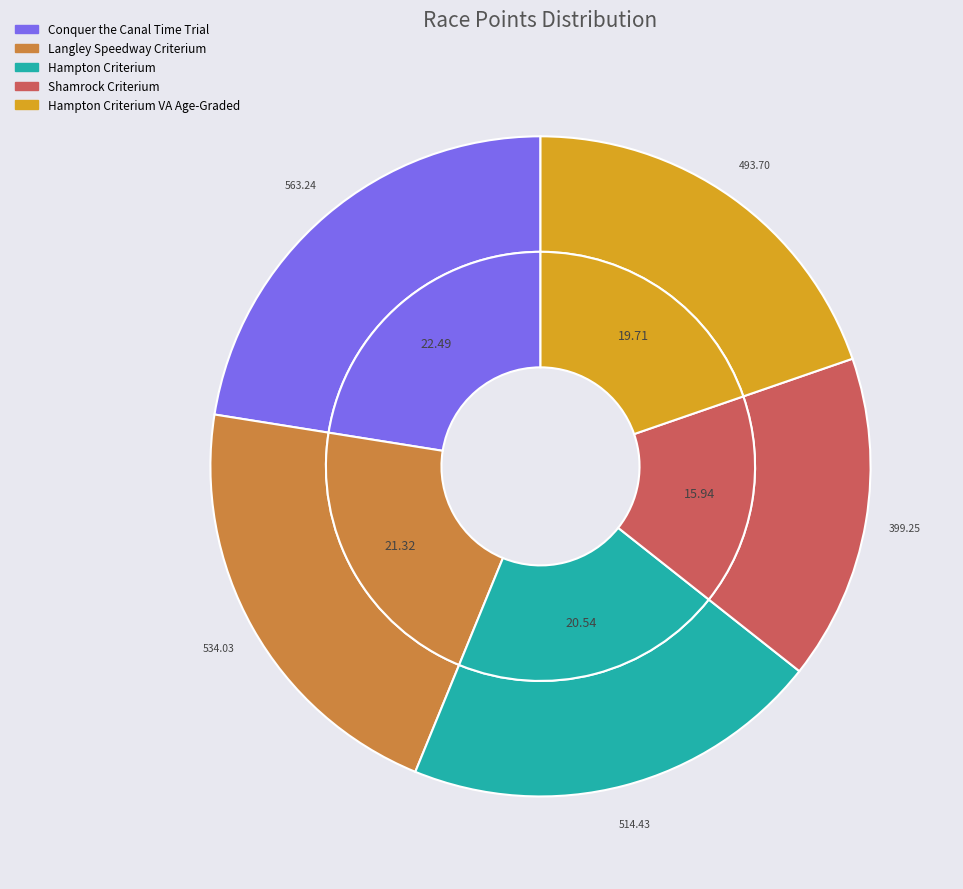

What percentage is the Shamrock Criterium slice, to the nearest percent?

16%